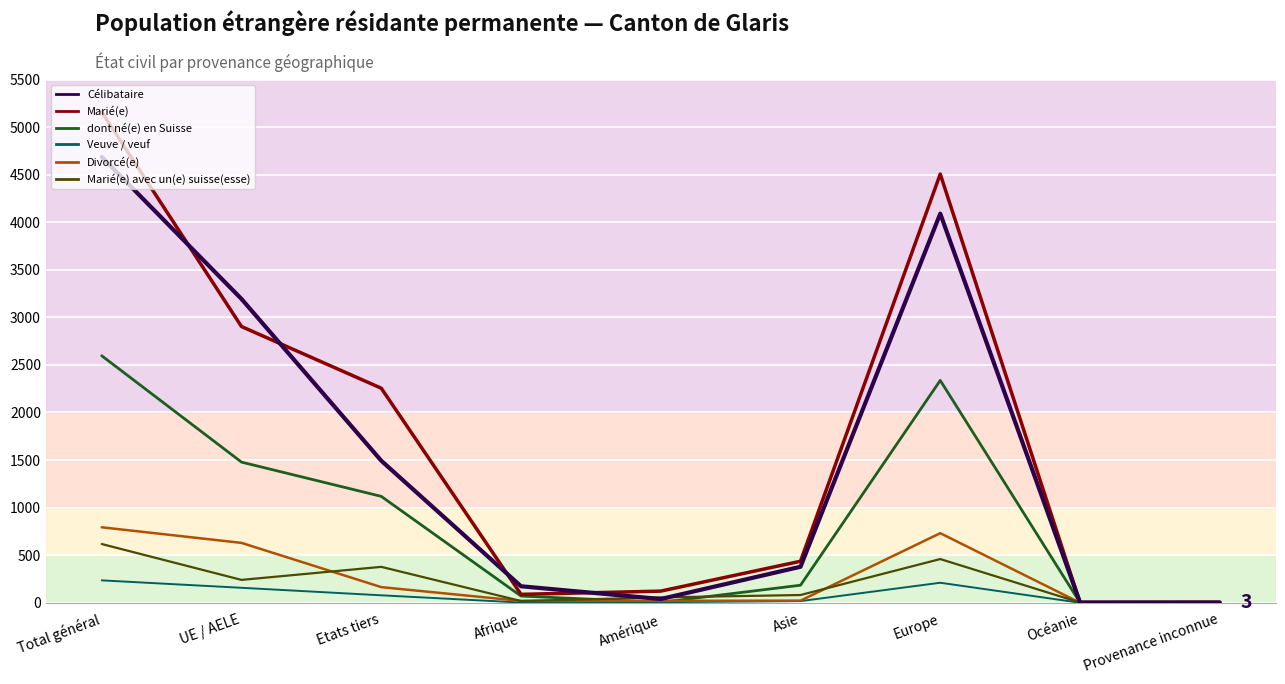

At Total général, list the series in order from smallest to largest.

Veuve / veuf, Marié(e) avec un(e) suisse(esse), Divorcé(e), dont né(e) en Suisse, Célibataire, Marié(e)